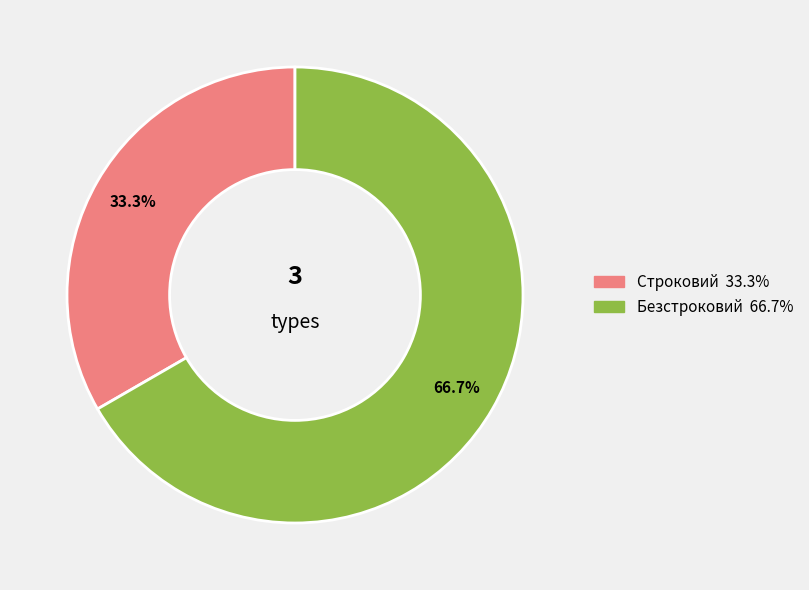

Rank the categories by value from highest to lowest.

Безстроковий, Строковий